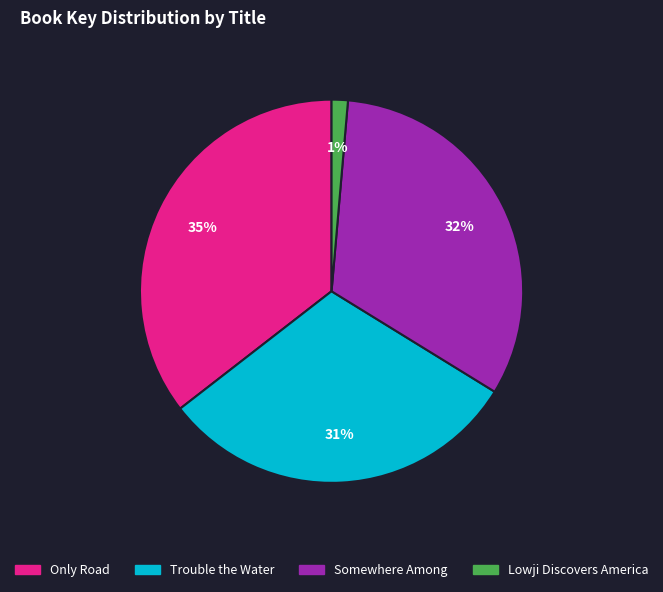

Is it true that Only Road is 49% of the pie?

False